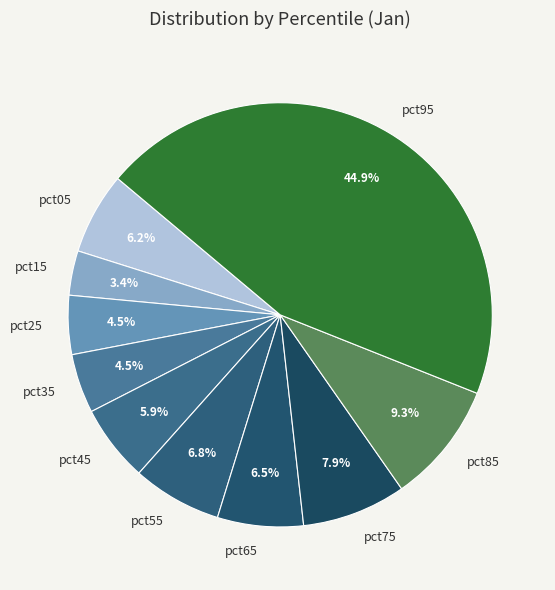

Which slice is the smallest?

pct15